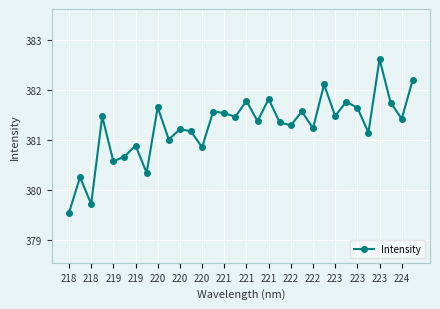

What is the maximum value shown in the chart?

382.6